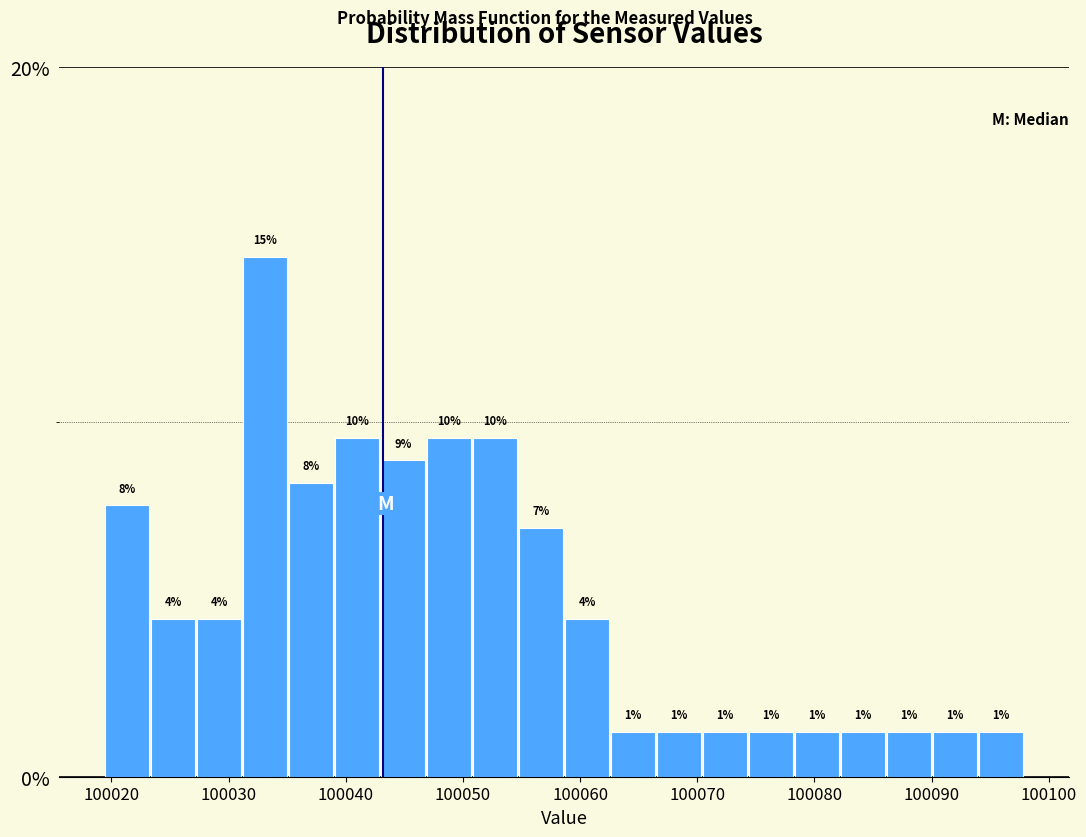

Read against the x-axis, roughly where is the centre of the tallest bar?

100033